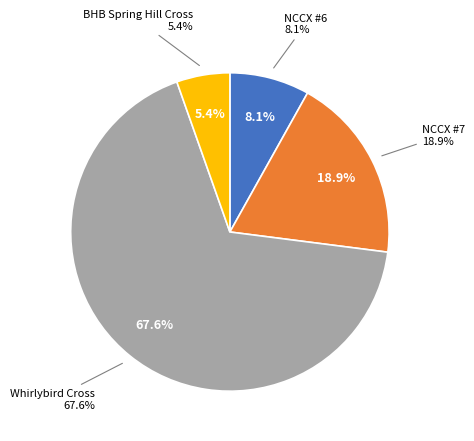

To the nearest percent, what percentage of the pie is Whirlybird Cross?

68%